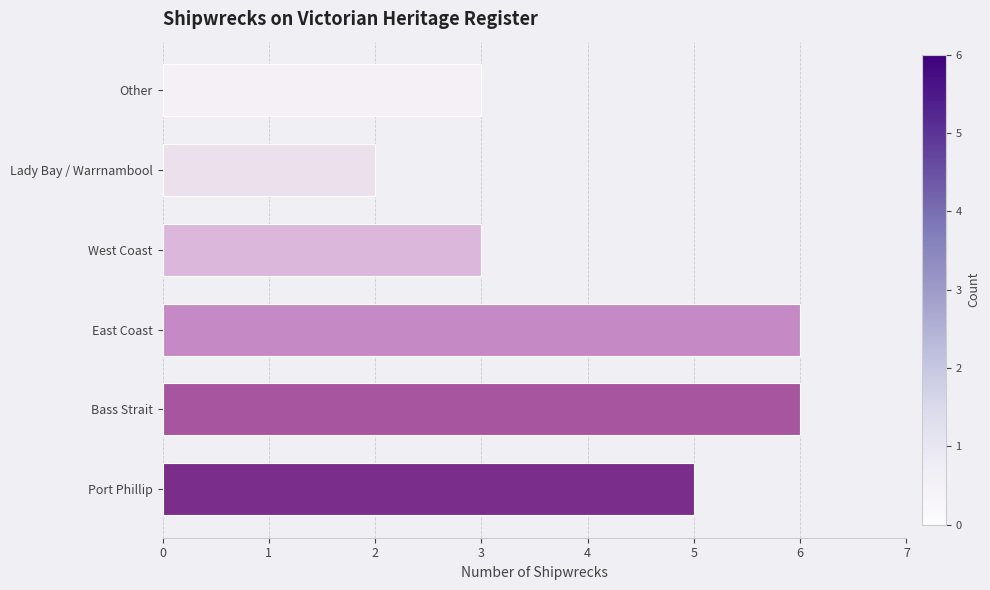

What position from the right is Bass Strait?

5